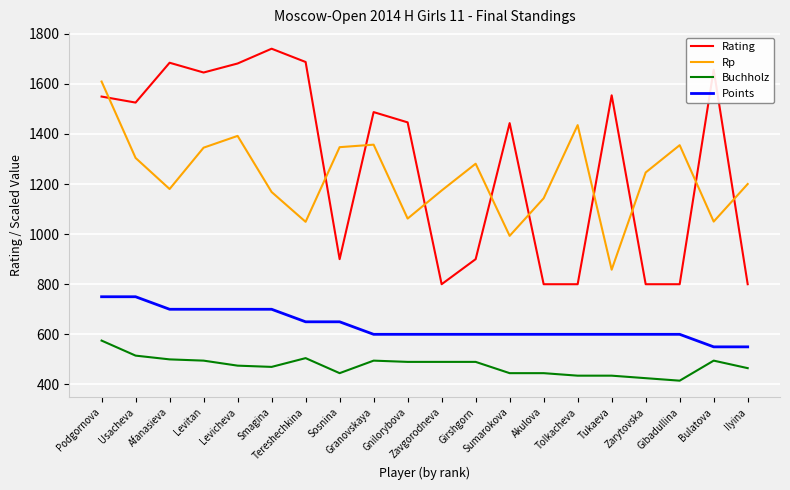

Is it true that Rating equals 458 at Sosnina?

False